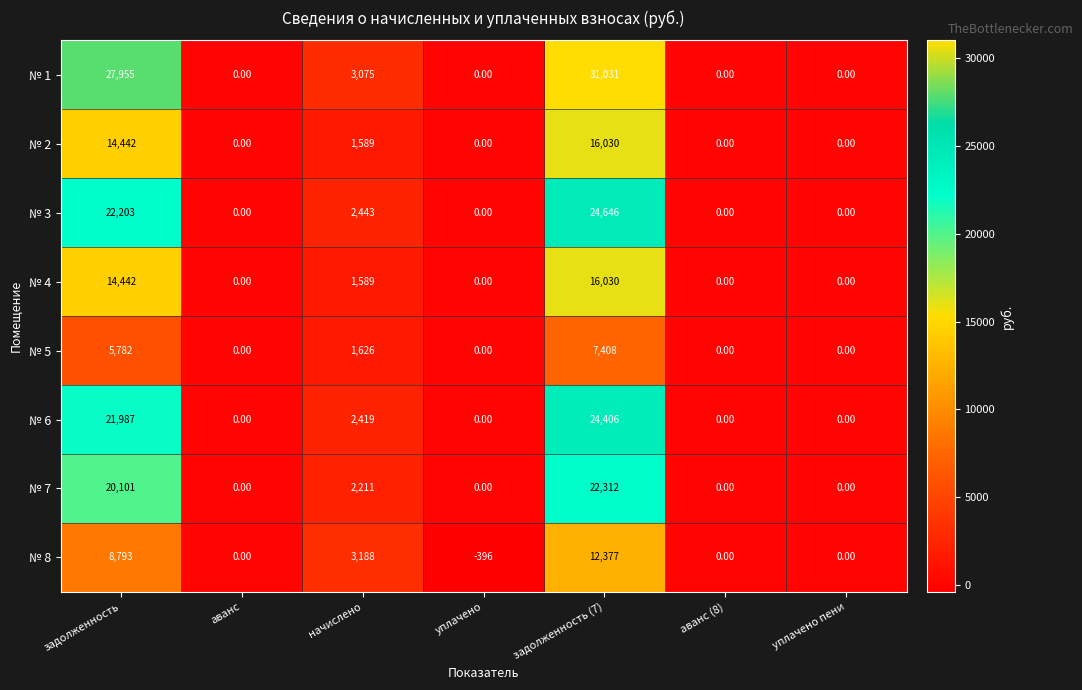

What is the sum of all № 3 values?

49292